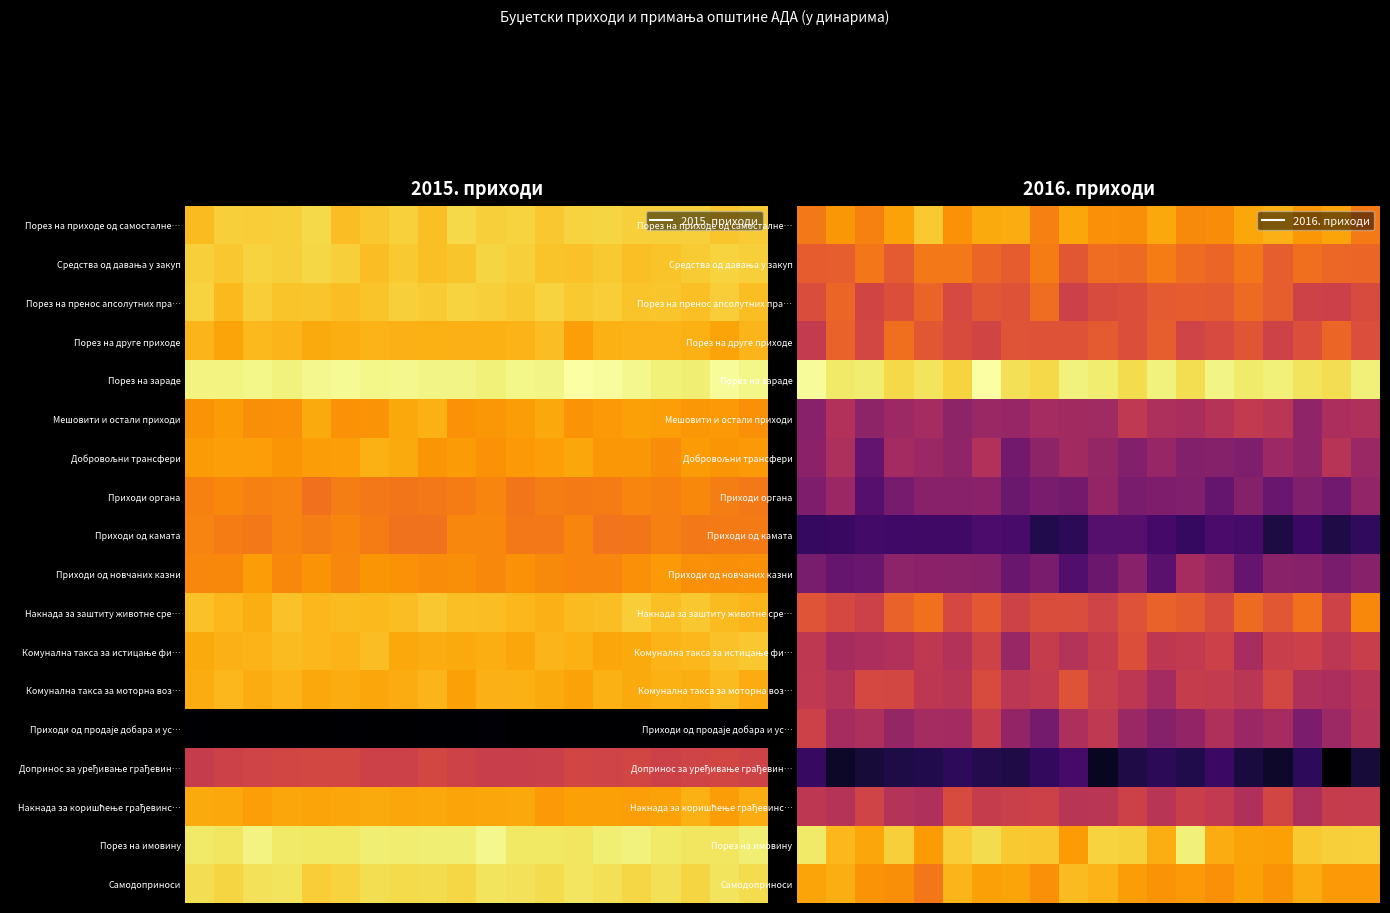

Between 14 and 16, which is larger?

16